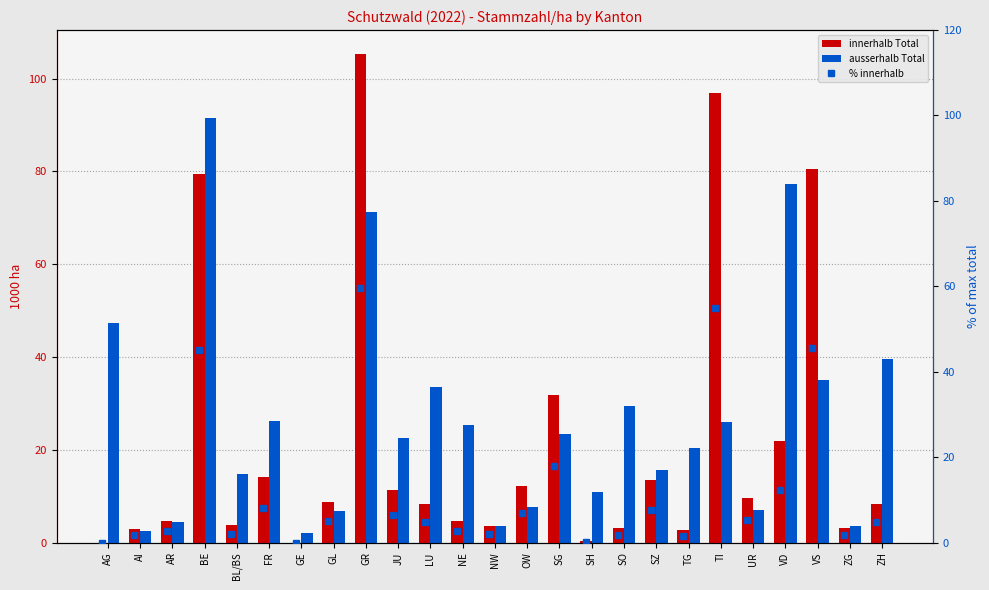

Which label corresponds to the largest value in the chart?

GR